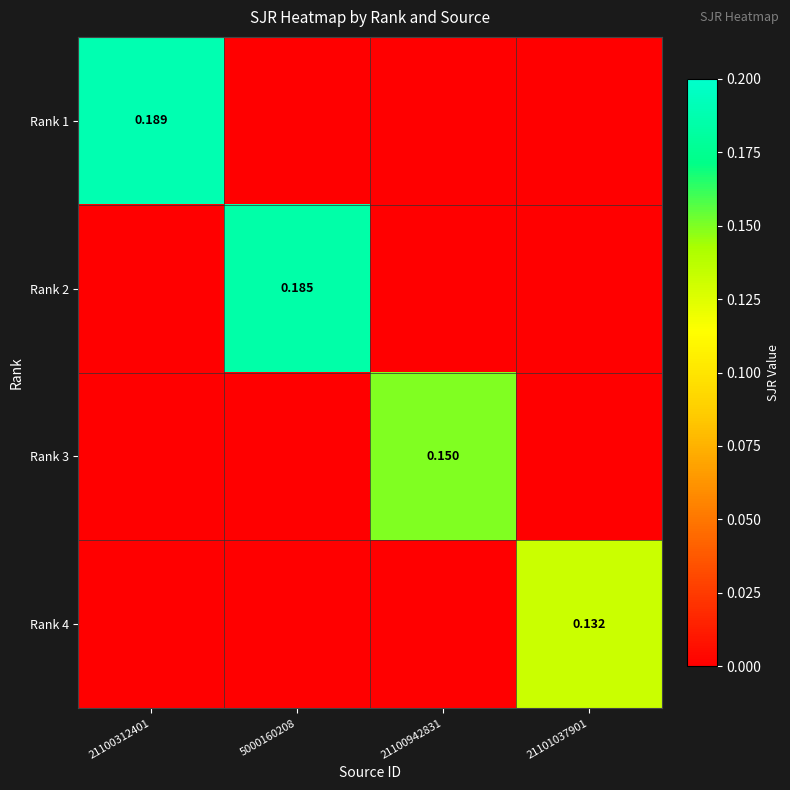

Is it true that Rank 2 equals 0.0 at 21100312401?

True